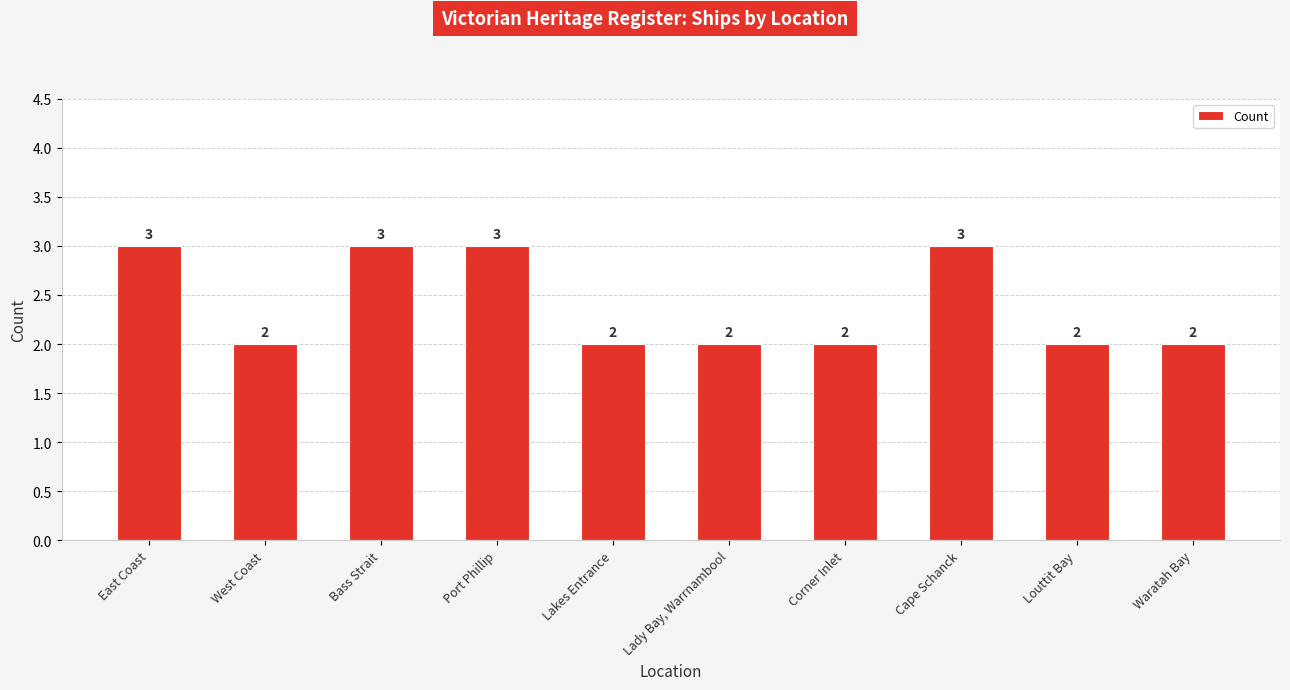

What is the maximum value shown in the chart?

3